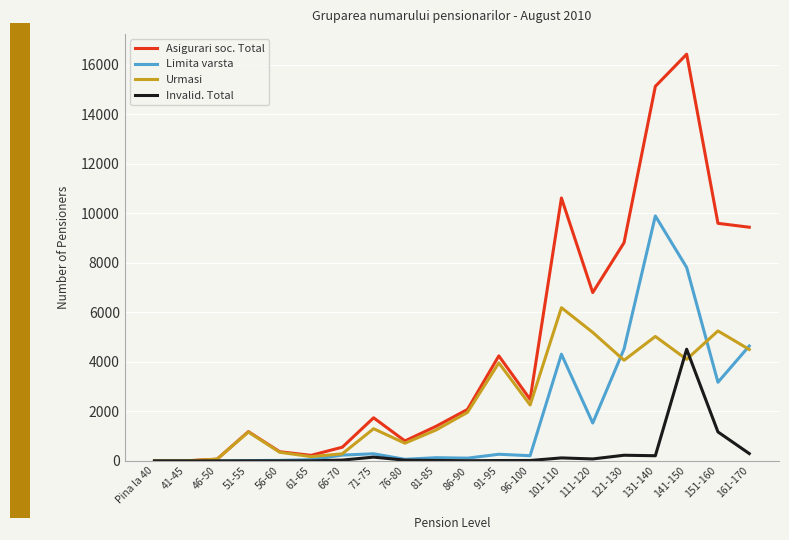

What is the difference between the second highest and minimum values in the Asigurari soc. Total series?

15128